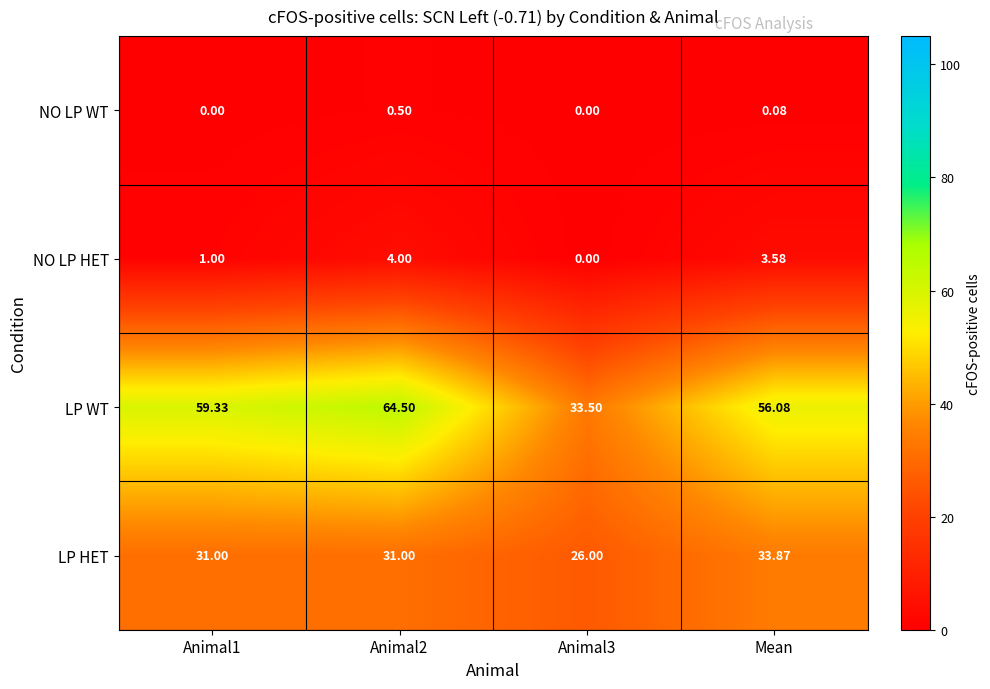

Which series has the widest spread of values?

LP WT